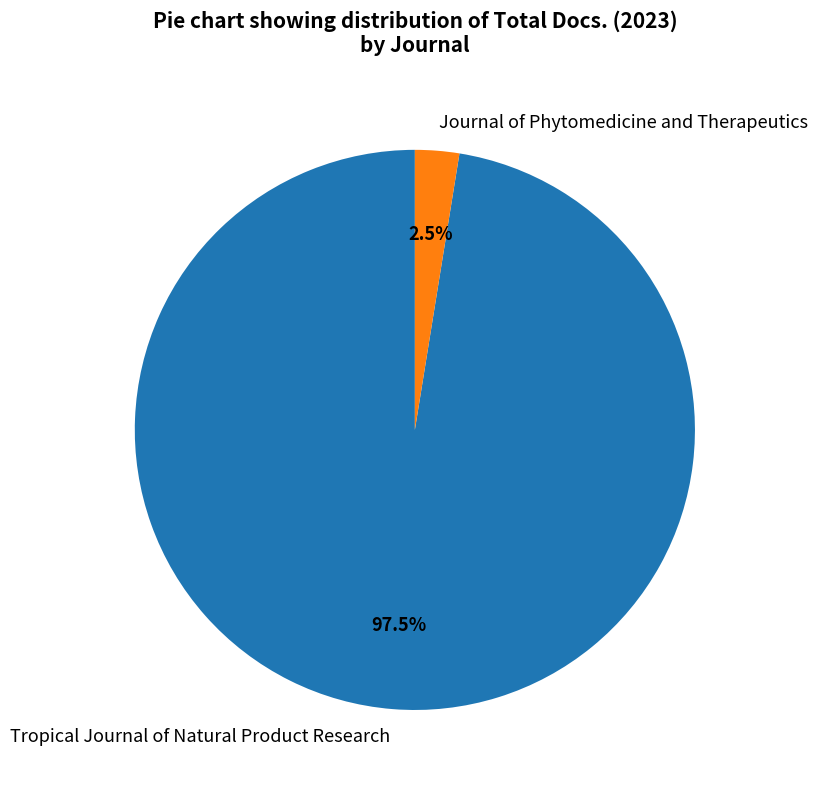

Which slice is the smallest?

Journal of Phytomedicine and Therapeutics